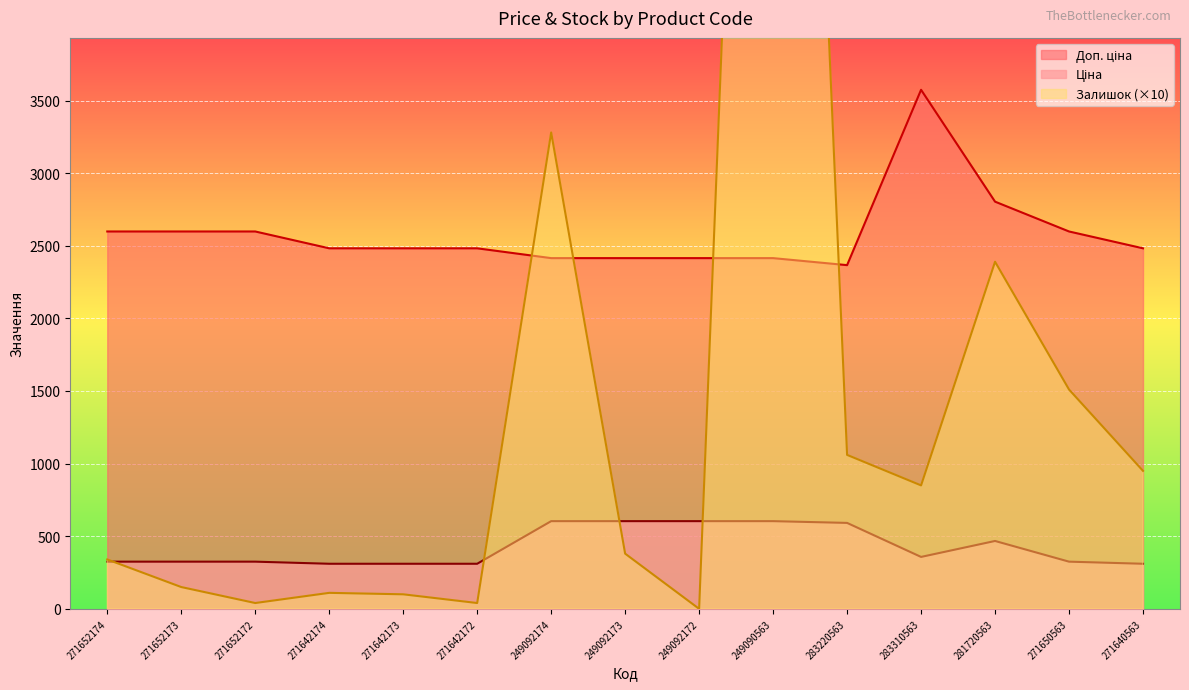

How many interior local valleys does the Залишок series have?

4